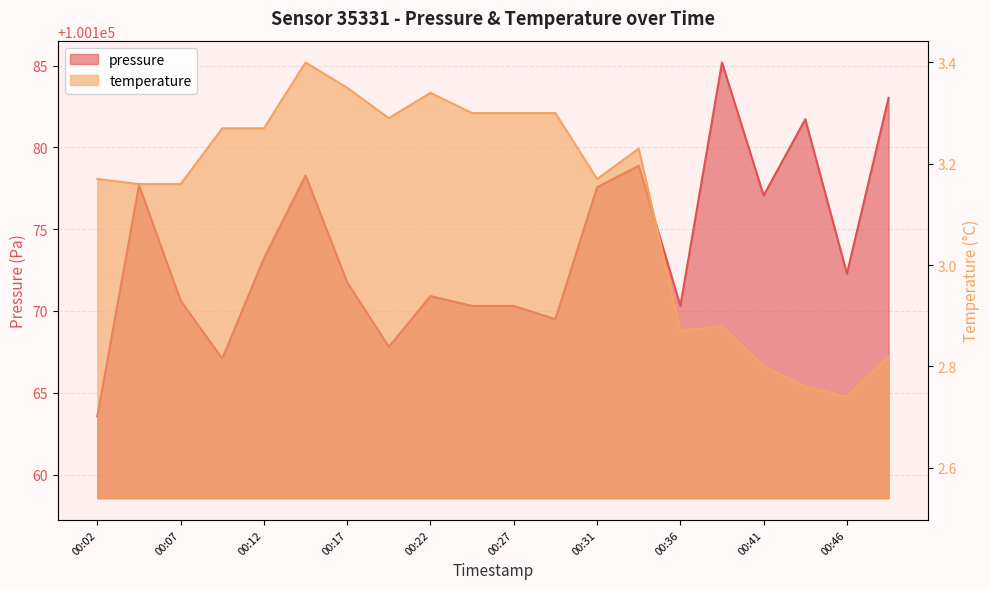

True or false: temperature and pressure intersect in this chart.

False